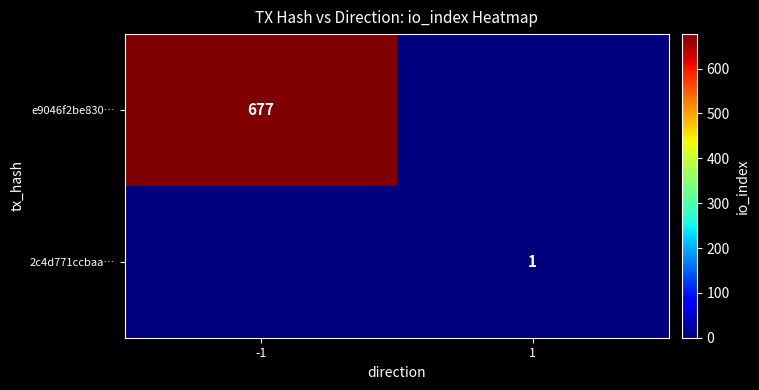

What is the total value across all series at 1?

1